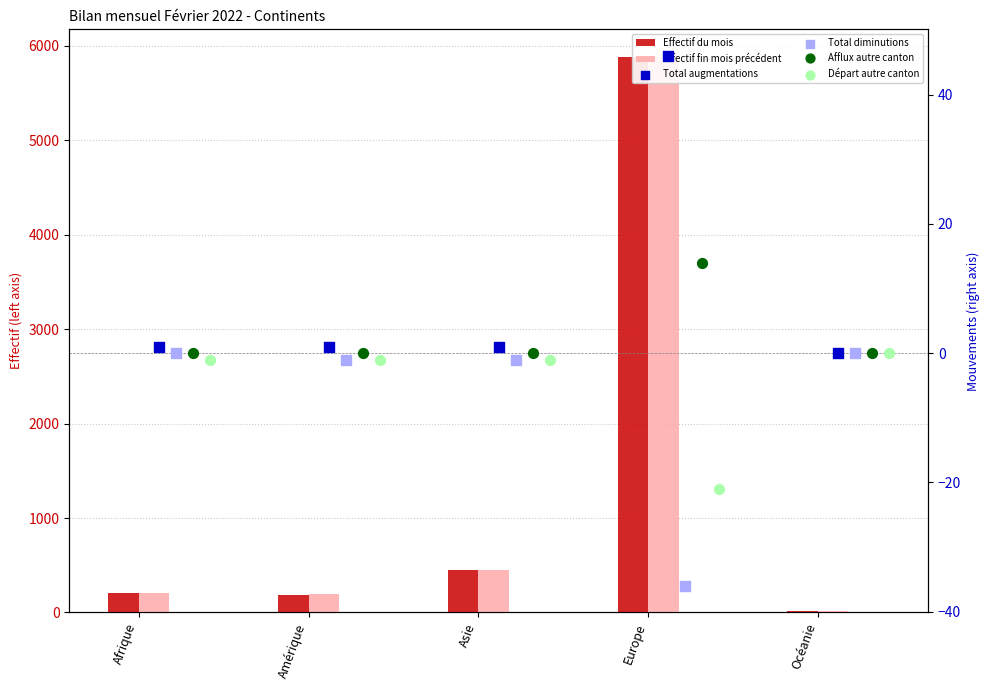

Which series reaches the maximum Y coordinate?

Effectif du mois